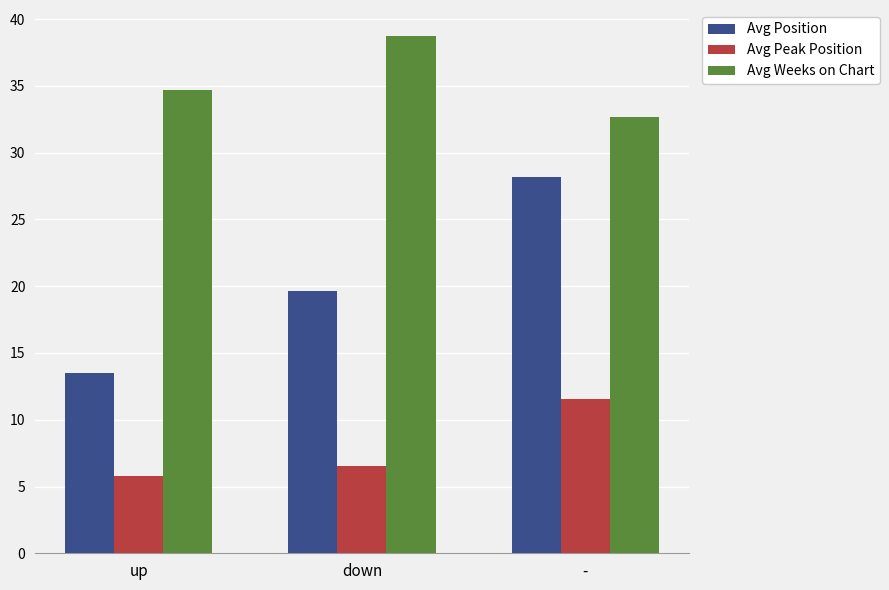

How many bars are there in total?

9